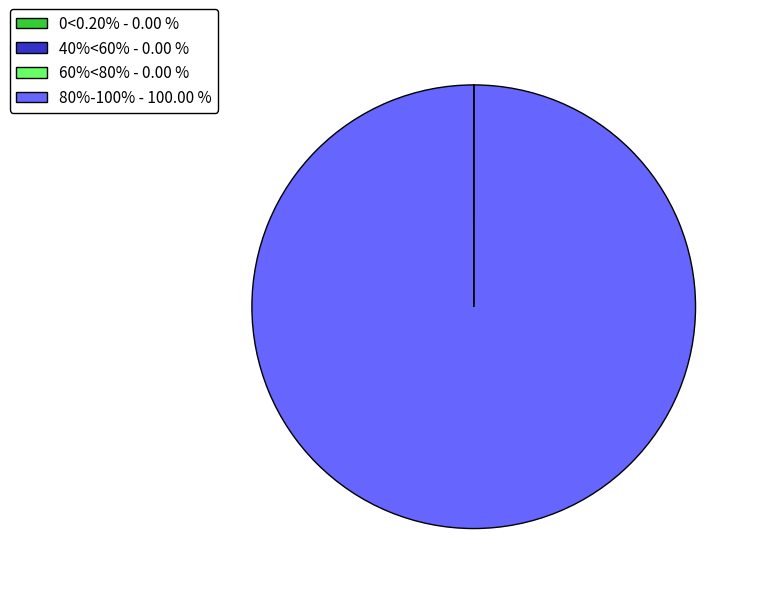

Does any single category account for the majority?

Yes